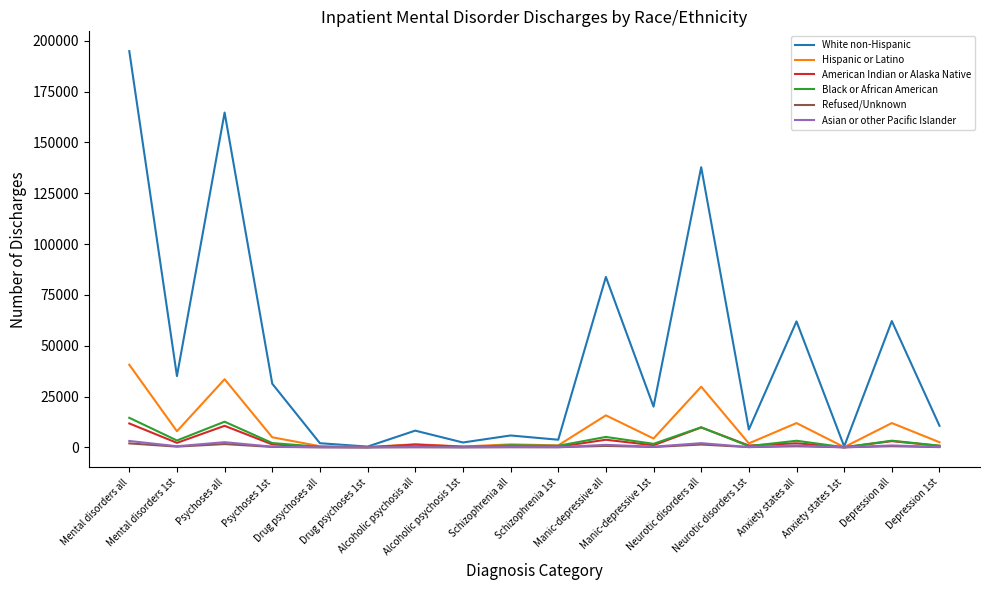

Is it true that American Indian or Alaska Native equals 3034 at Depression all?

True